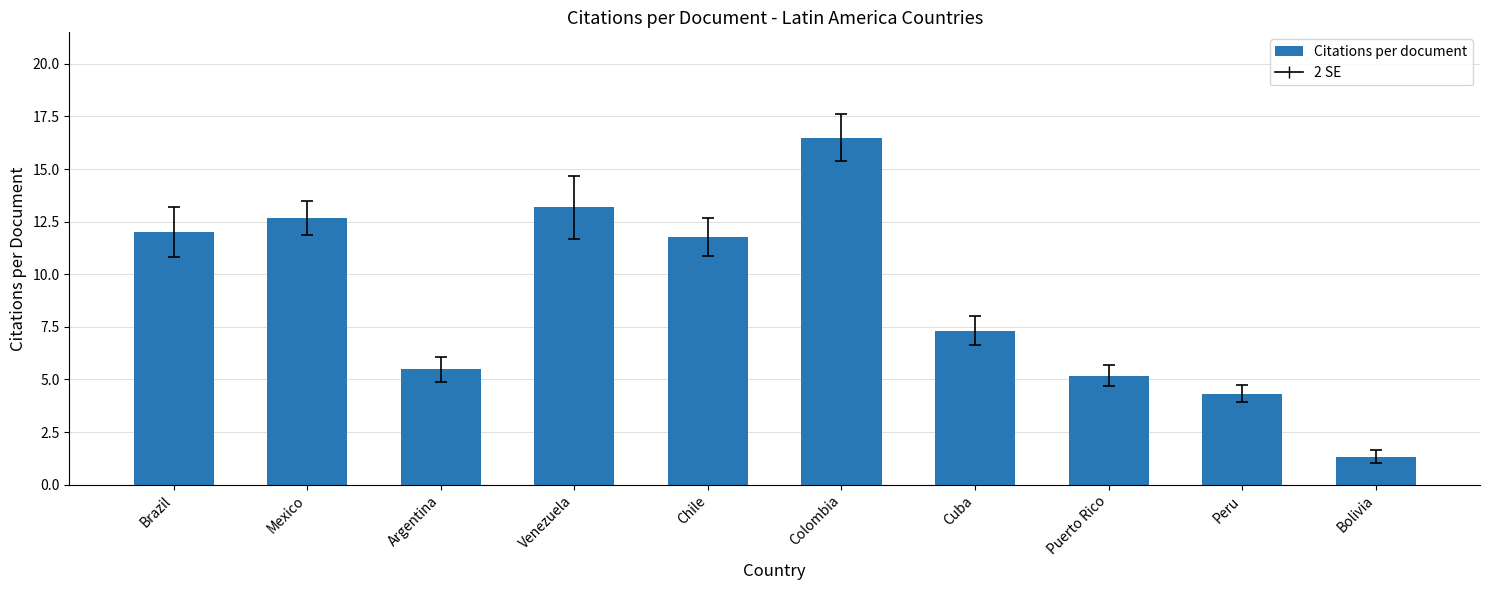

At which label does the data first exceed 11?

Brazil